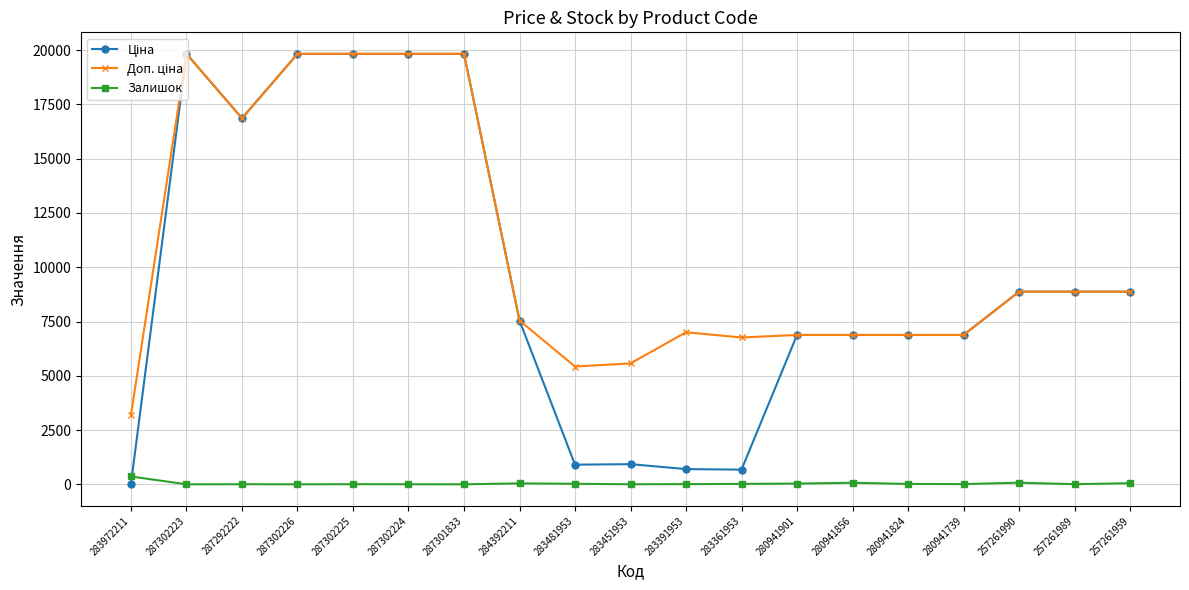

At how many categories does at least one series exceed 13219?

6